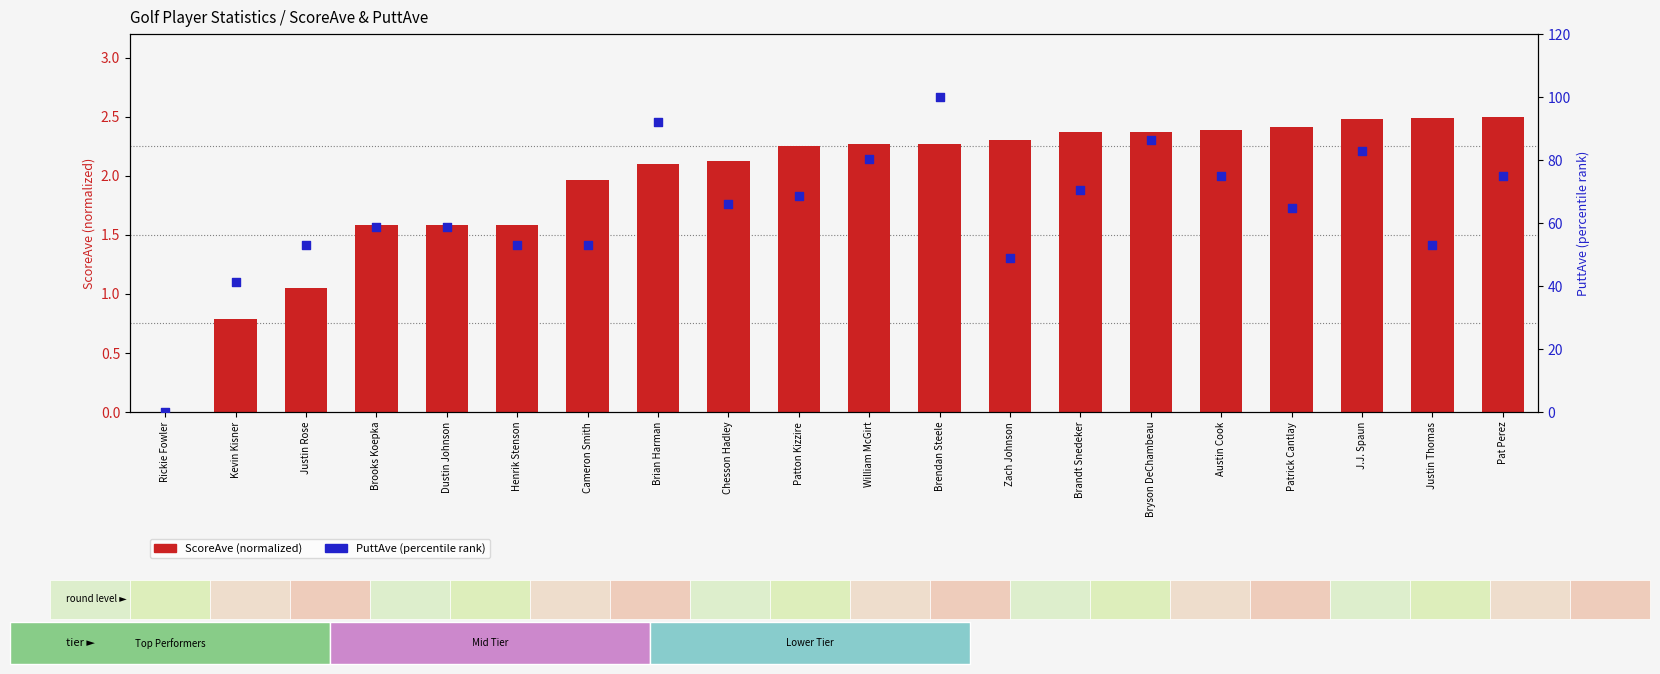

What is the total value across all series at Austin Cook?

77.4